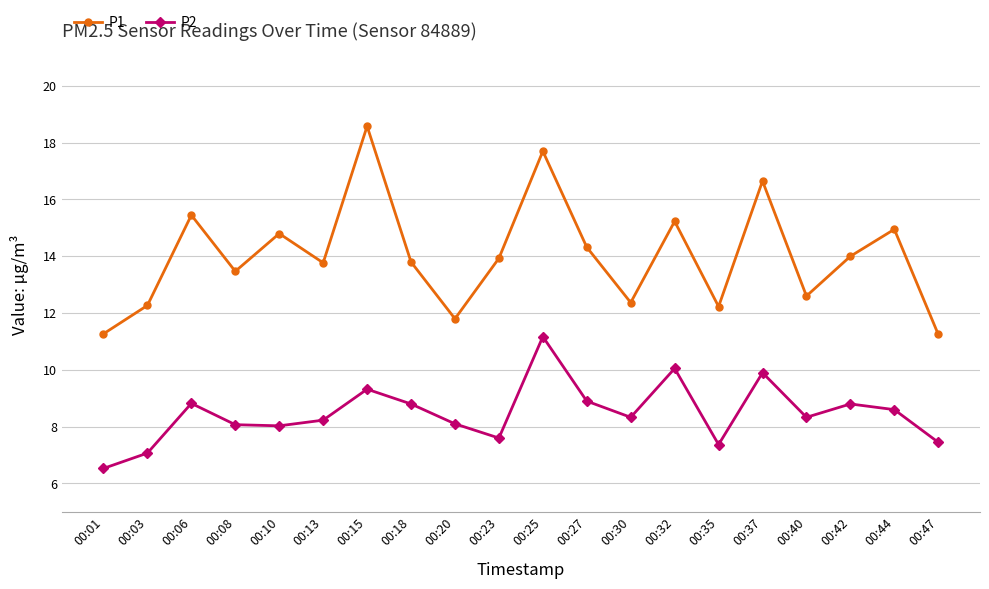

True or false: P1 and P2 cross at least once.

False